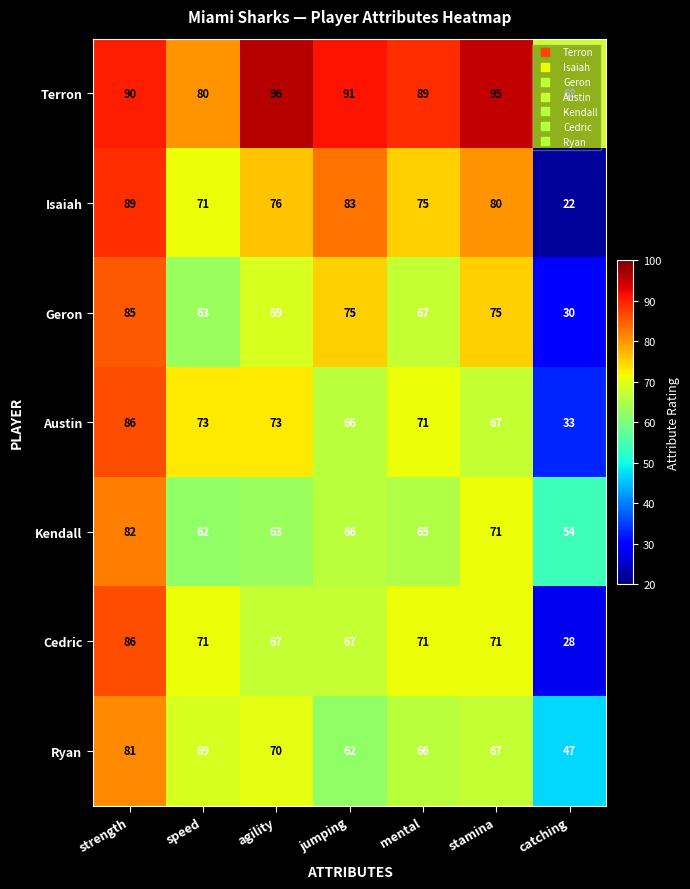

How many categories are shown in the chart?

7